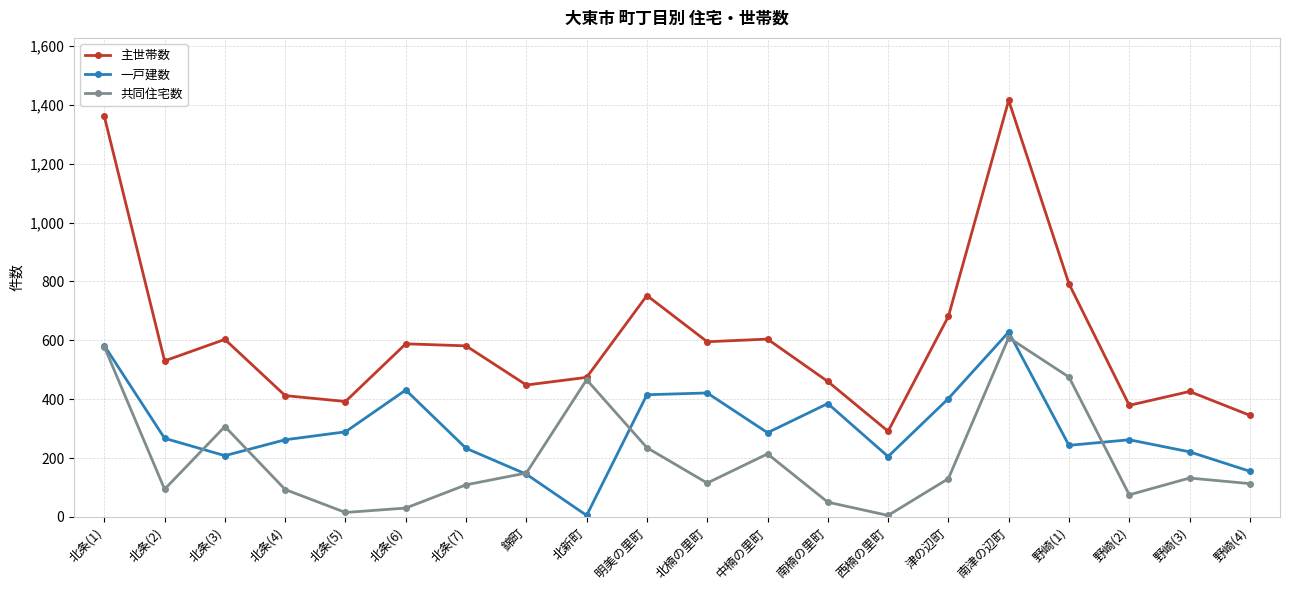

The 一戸建数 series shows 155 at 野崎(4). True or false?

True